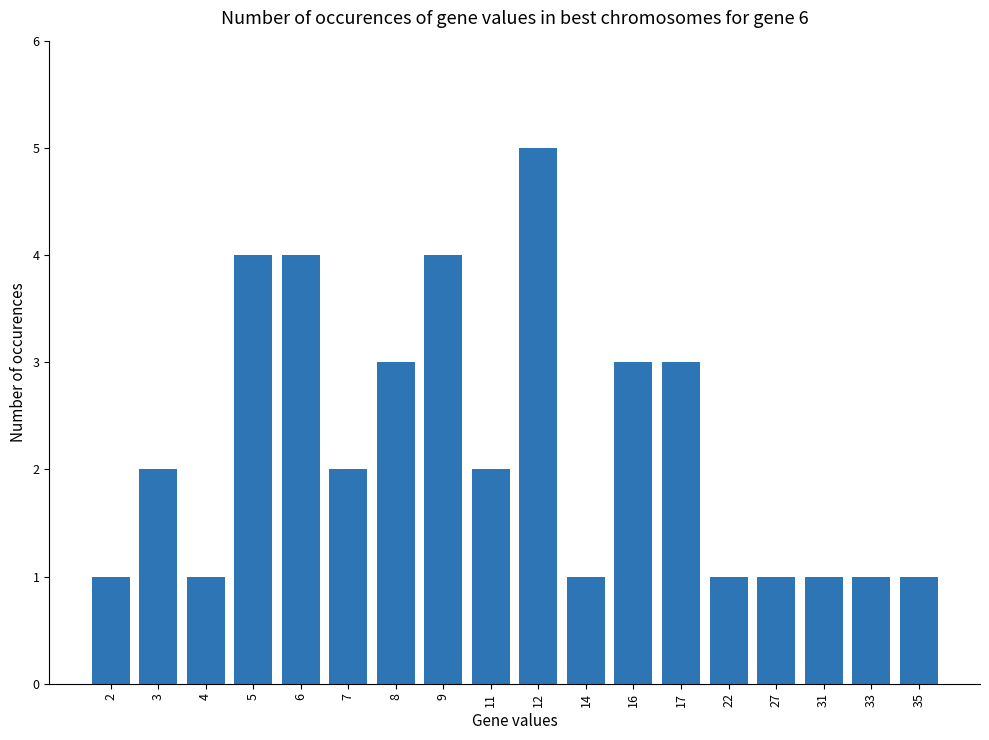

What is the change in value from 3 to 8?

+1